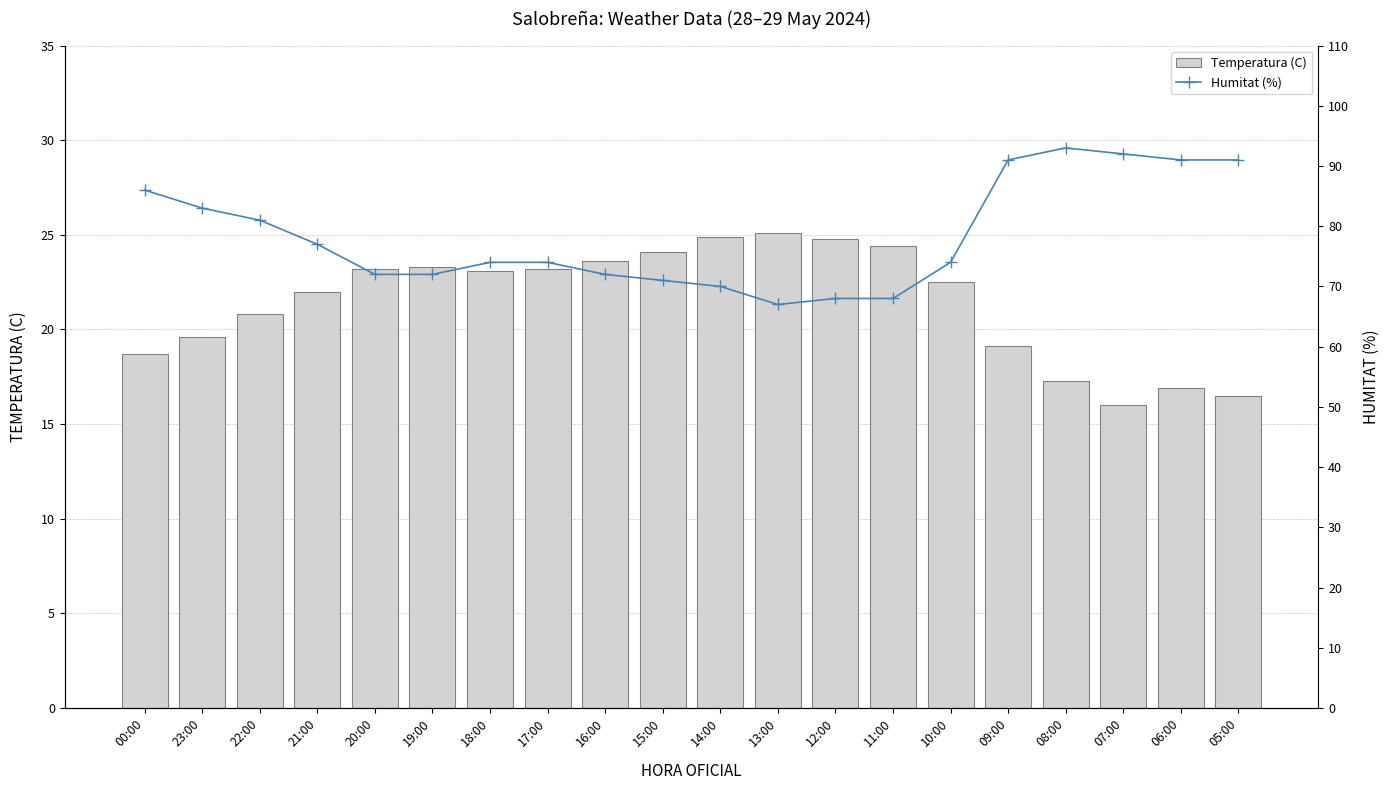

Rank the series by their average value, from highest to lowest.

Humitat (%), Temperatura (C)